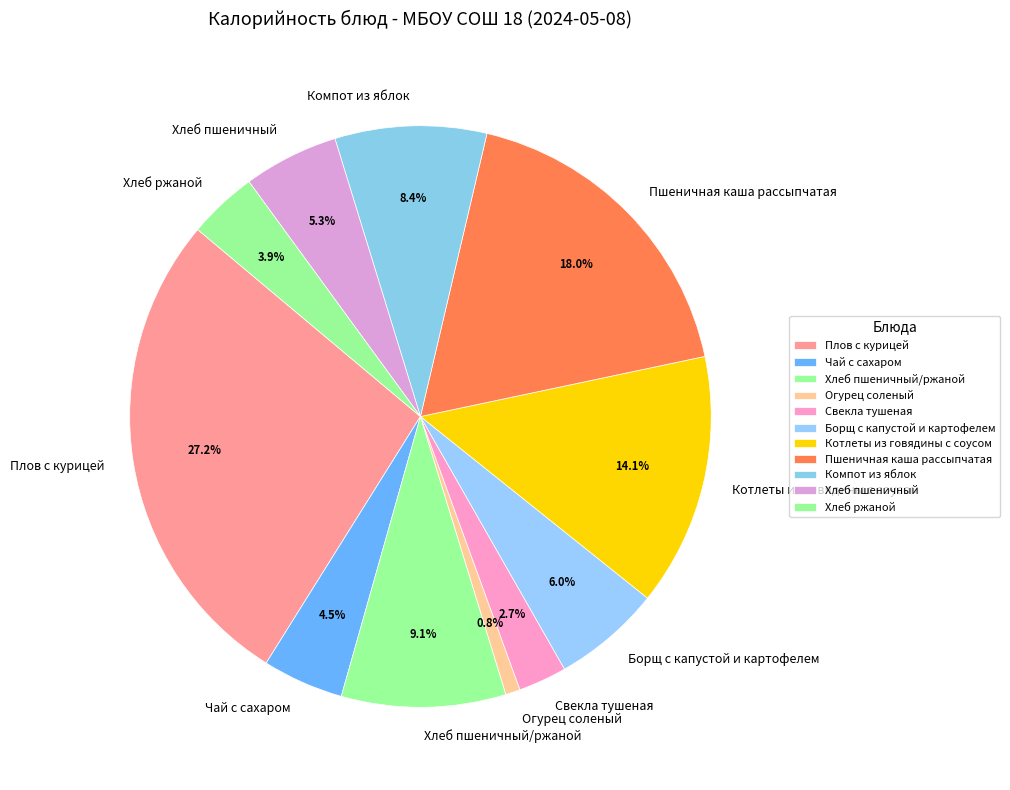

Is it true that Плов с курицей is 27% of the pie?

True